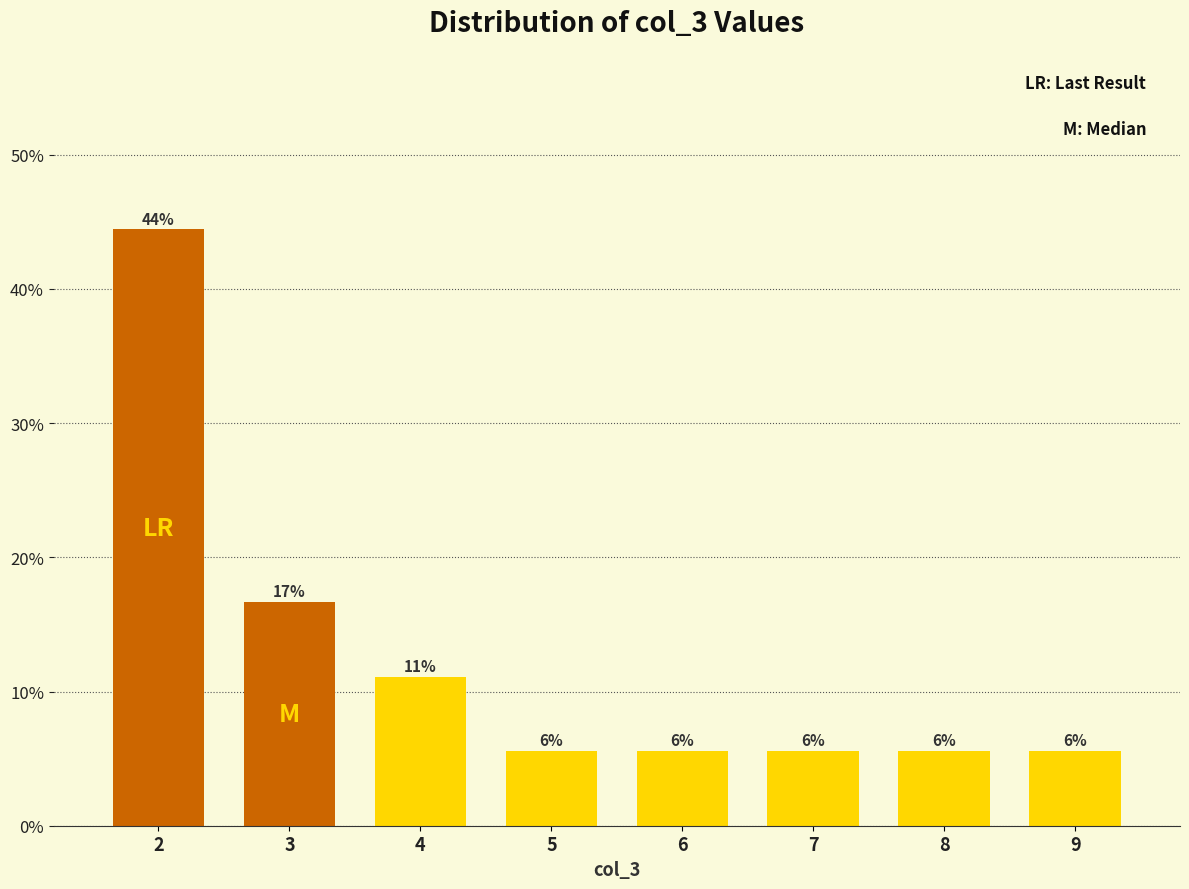

Does the chart contain any negative values?

No